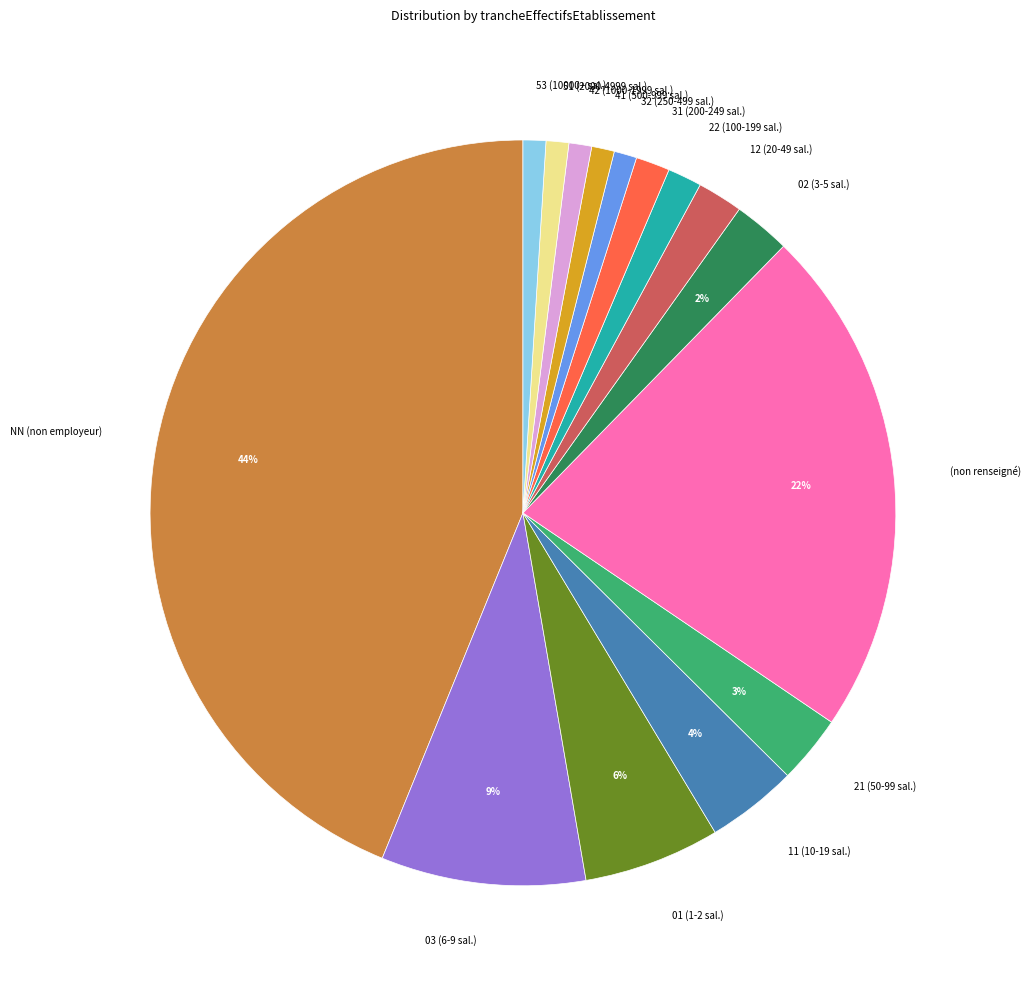

Is the sum of NN (non employeur) and 03 (6-9 sal.) greater than half?

Yes